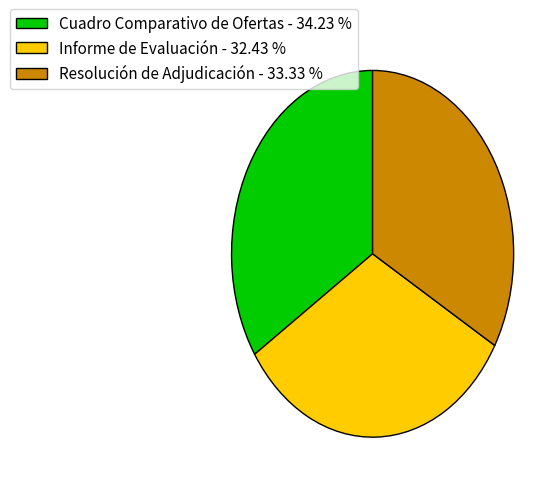

Is there a majority slice in this chart?

No